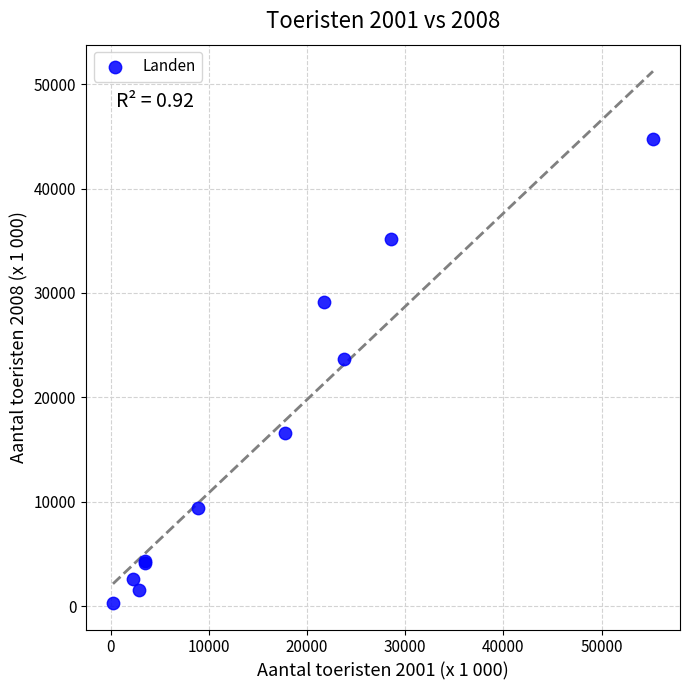

What Y value in the scatter plot is closest to 22510?

23673